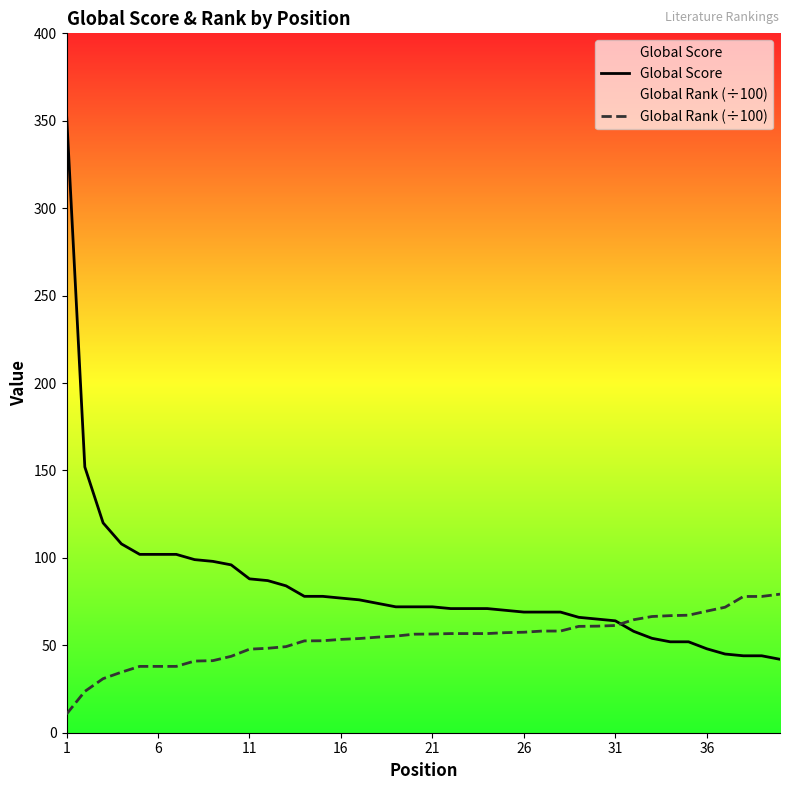

Which series has the largest range (max minus min)?

Global Score